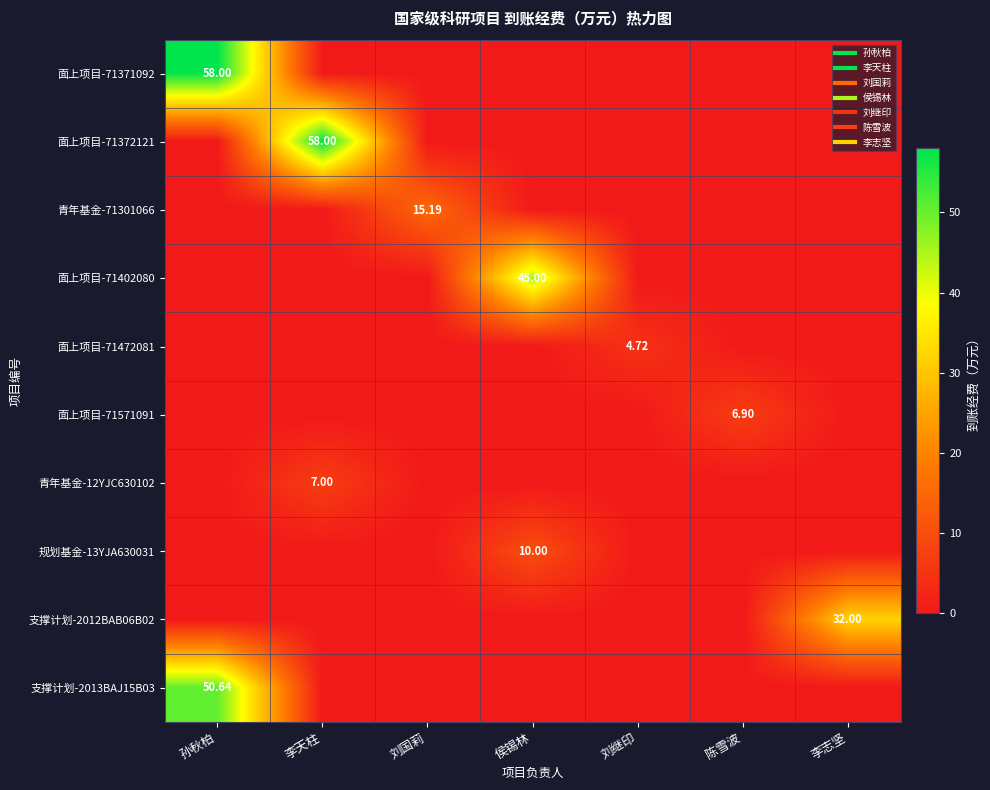

List the series in order of their peak value, lowest first.

面上项目-71472081, 面上项目-71571091, 青年基金-12YJC630102, 规划基金-13YJA630031, 青年基金-71301066, 支撑计划-2012BAB06B02, 面上项目-71402080, 支撑计划-2013BAJ15B03, 面上项目-71371092, 面上项目-71372121